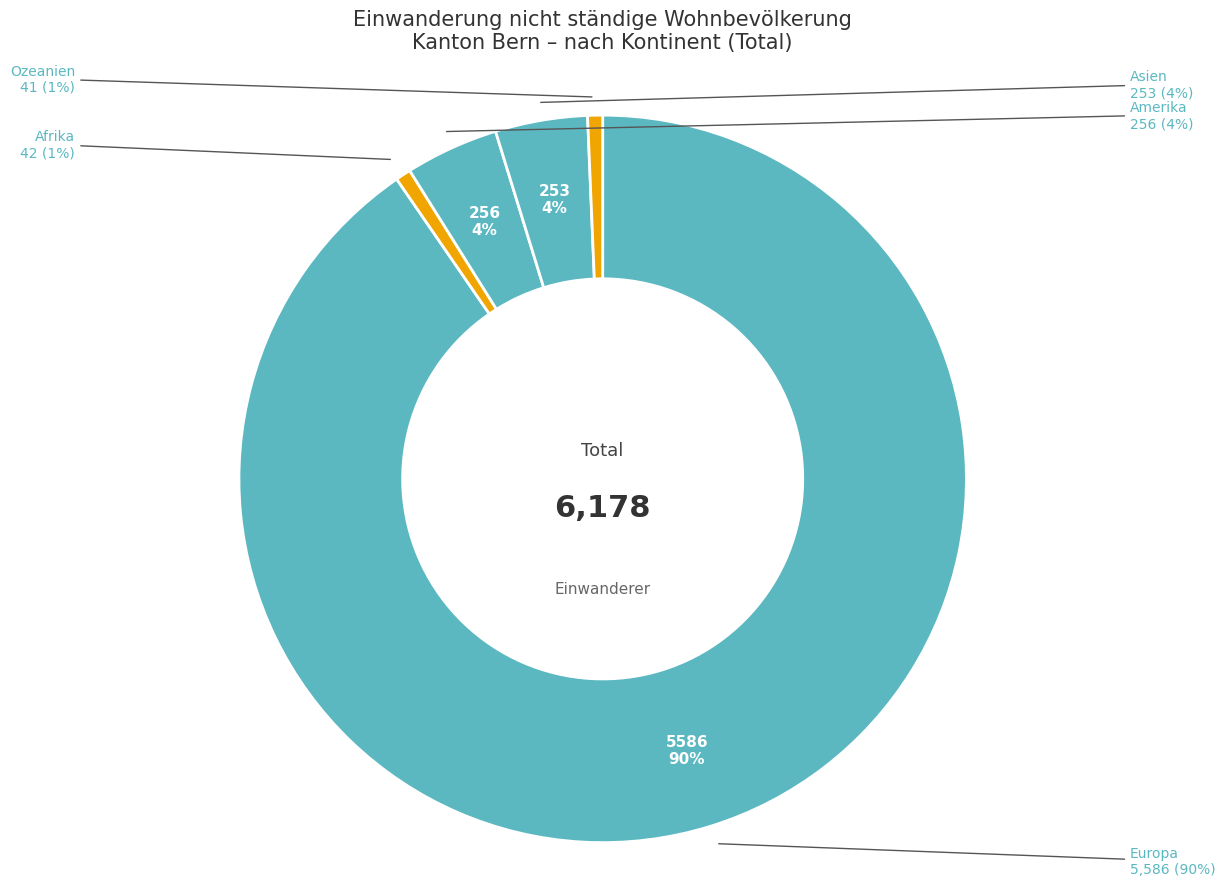

Is it true that Amerika is 4% of the pie?

True